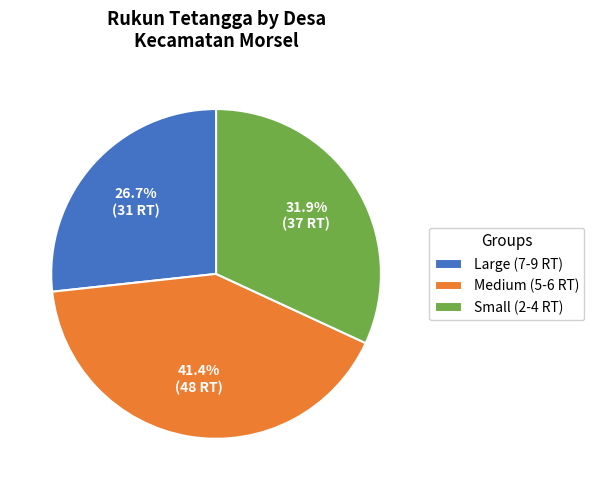

Count the number of slices in the pie.

3